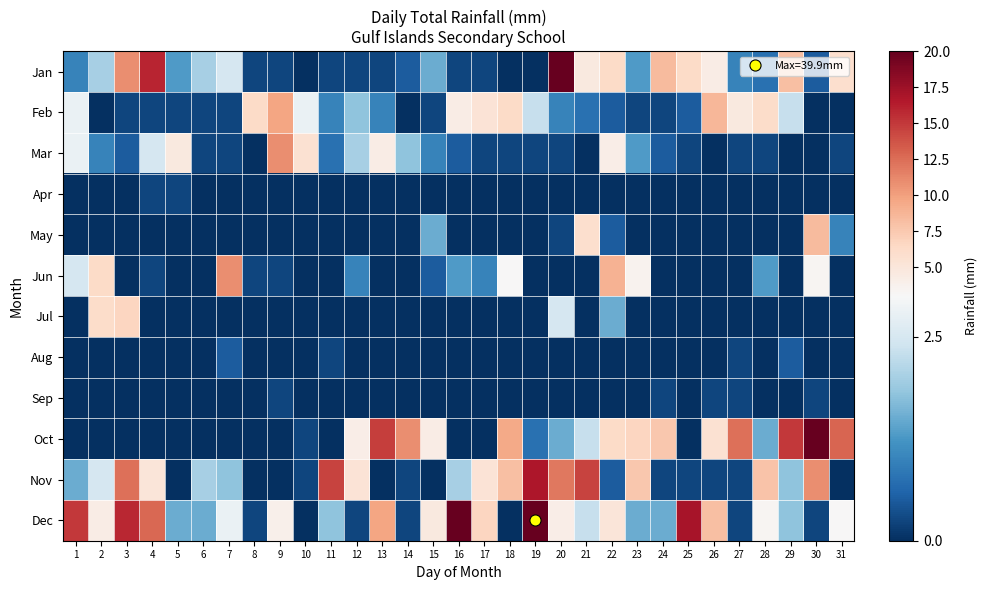

At which category does the chart reach its minimum across all series?

10